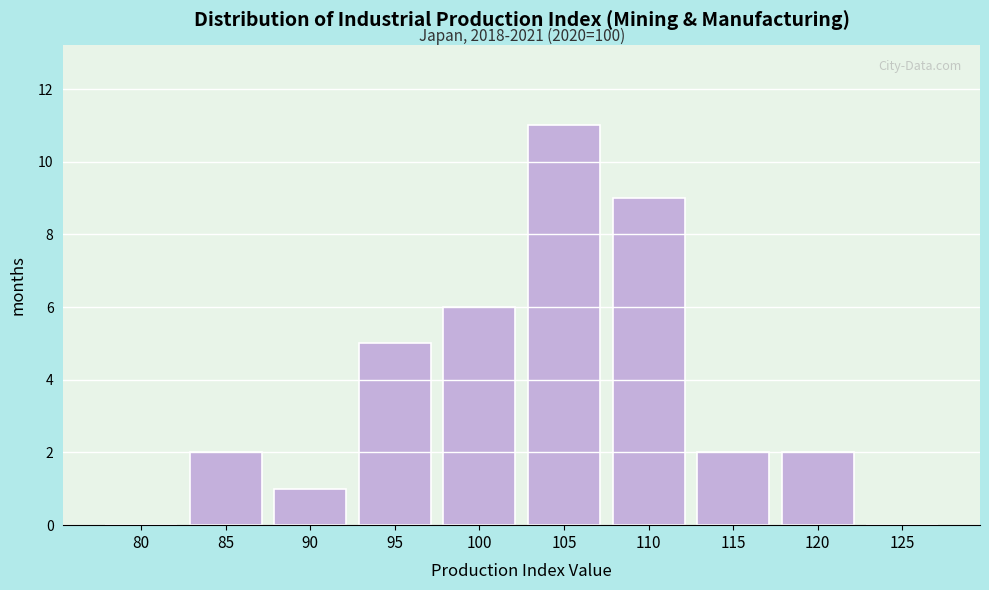

Reading left to right, transcribe all the data shown in this chart.

80=0	85=2	90=1	95=5	100=6	105=11	110=9	115=2	120=2	125=0